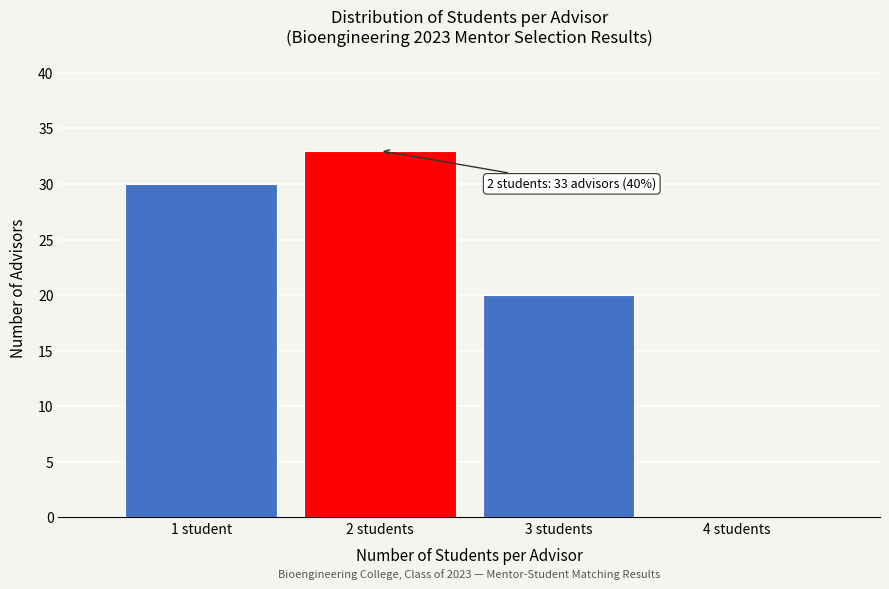

Reading left to right, extract all data points from this chart.

1 student=30	2 students=33	3 students=20	4 students=0